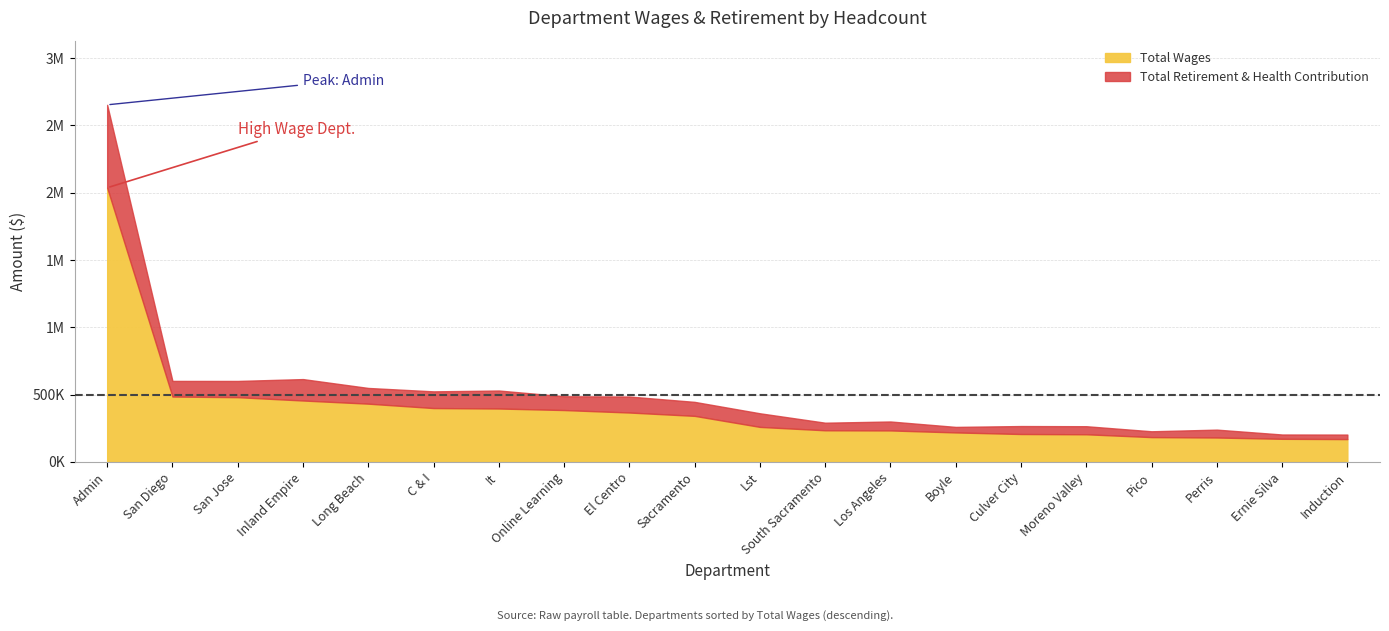

The value of Total Retirement & Health Contribution at Lst is 101197. True or false?

True